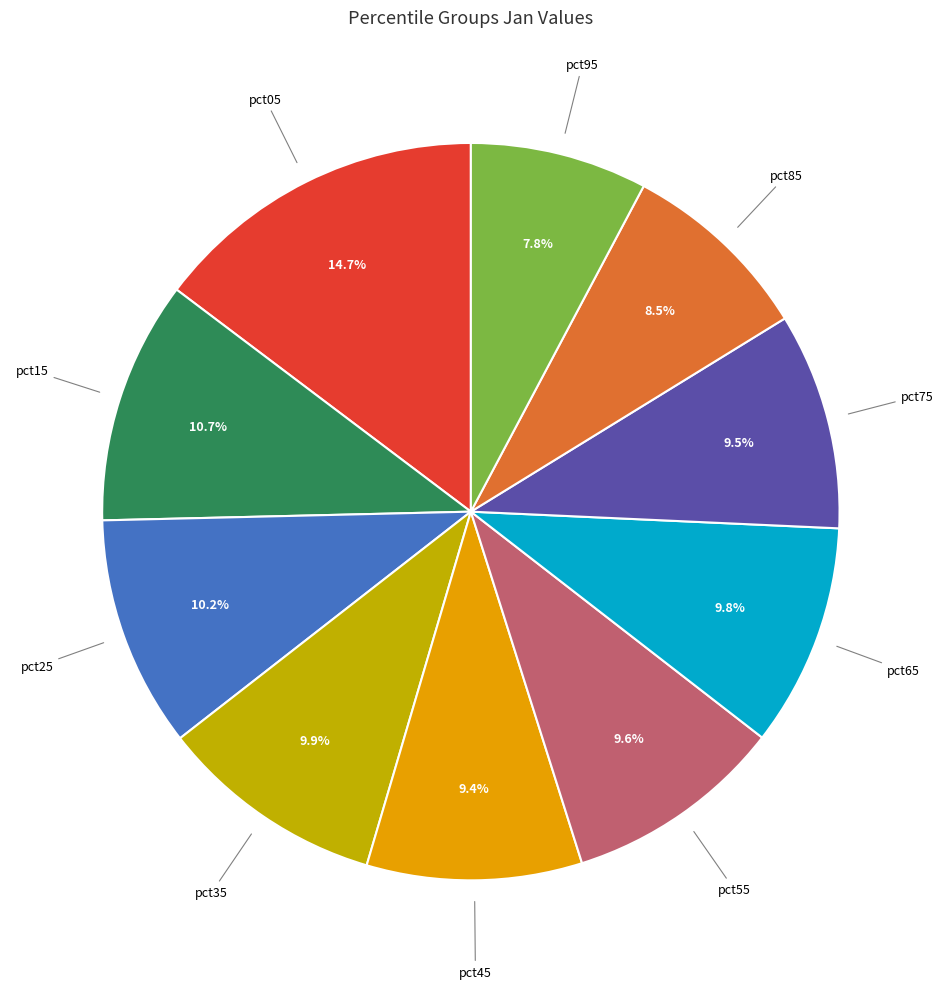

Is there a majority slice in this chart?

No